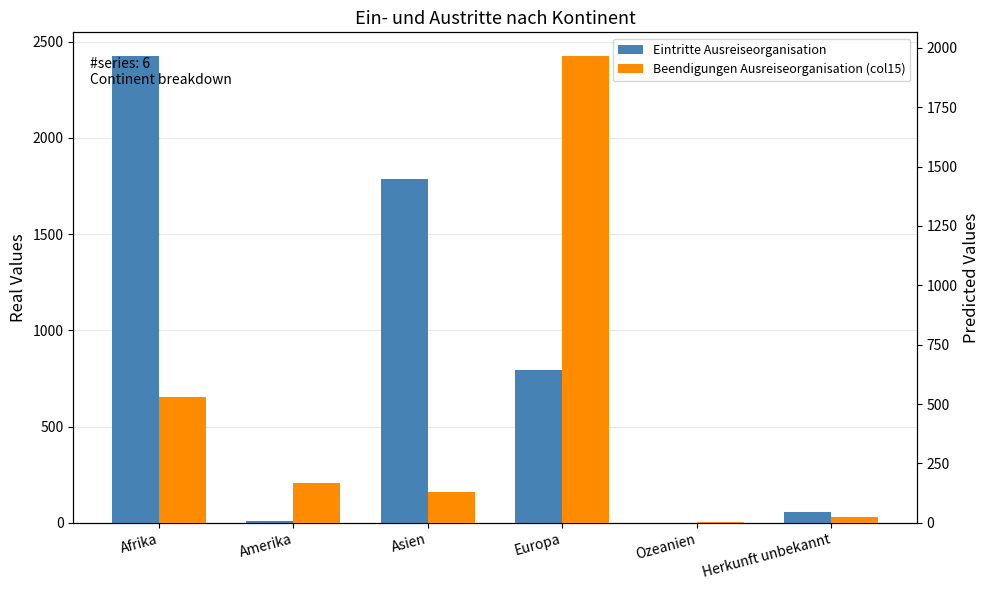

What is the difference between the Eintritte Ausreiseorganisation values at Afrika and Ozeanien?

2427